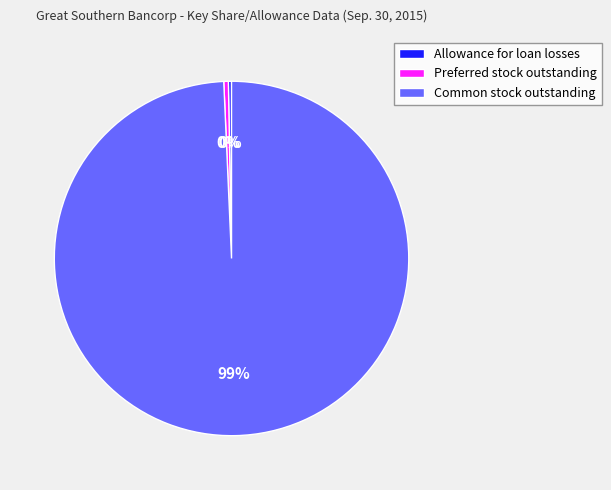

To the nearest percent, what is the average slice percentage?

33%